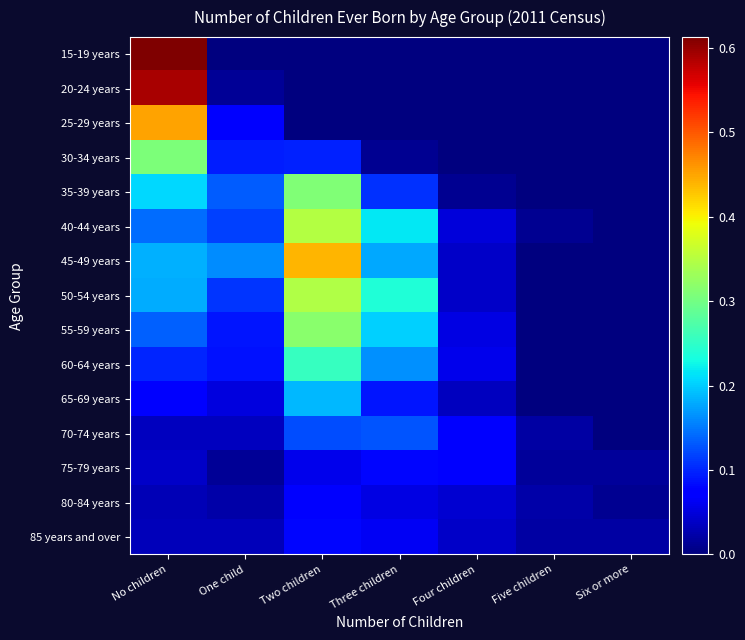

Reading left to right, list all the values displayed in this chart.

15-19 years: No children=0.6	One child=0.0	Two children=0.0	Three children=0.0	Four children=0.0	Five children=0.0	Six or more=0.0
20-24 years: No children=0.6	One child=0.0	Two children=0.0	Three children=0.0	Four children=0.0	Five children=0.0	Six or more=0.0
25-29 years: No children=0.5	One child=0.1	Two children=0.0	Three children=0.0	Four children=0.0	Five children=0.0	Six or more=0.0
30-34 years: No children=0.3	One child=0.1	Two children=0.1	Three children=0.0	Four children=0.0	Five children=0.0	Six or more=0.0
35-39 years: No children=0.2	One child=0.1	Two children=0.3	Three children=0.1	Four children=0.0	Five children=0.0	Six or more=0.0
40-44 years: No children=0.1	One child=0.1	Two children=0.3	Three children=0.2	Four children=0.0	Five children=0.0	Six or more=0.0
45-49 years: No children=0.2	One child=0.2	Two children=0.4	Three children=0.2	Four children=0.0	Five children=0.0	Six or more=0.0
50-54 years: No children=0.2	One child=0.1	Two children=0.3	Three children=0.2	Four children=0.0	Five children=0.0	Six or more=0.0
55-59 years: No children=0.1	One child=0.1	Two children=0.3	Three children=0.2	Four children=0.1	Five children=0.0	Six or more=0.0
60-64 years: No children=0.1	One child=0.1	Two children=0.3	Three children=0.2	Four children=0.1	Five children=0.0	Six or more=0.0
65-69 years: No children=0.1	One child=0.1	Two children=0.2	Three children=0.1	Four children=0.0	Five children=0.0	Six or more=0.0
70-74 years: No children=0.0	One child=0.0	Two children=0.1	Three children=0.1	Four children=0.1	Five children=0.0	Six or more=0.0
75-79 years: No children=0.0	One child=0.0	Two children=0.1	Three children=0.1	Four children=0.1	Five children=0.0	Six or more=0.0
80-84 years: No children=0.0	One child=0.0	Two children=0.1	Three children=0.1	Four children=0.0	Five children=0.0	Six or more=0.0
85 years and over: No children=0.0	One child=0.0	Two children=0.1	Three children=0.1	Four children=0.0	Five children=0.0	Six or more=0.0